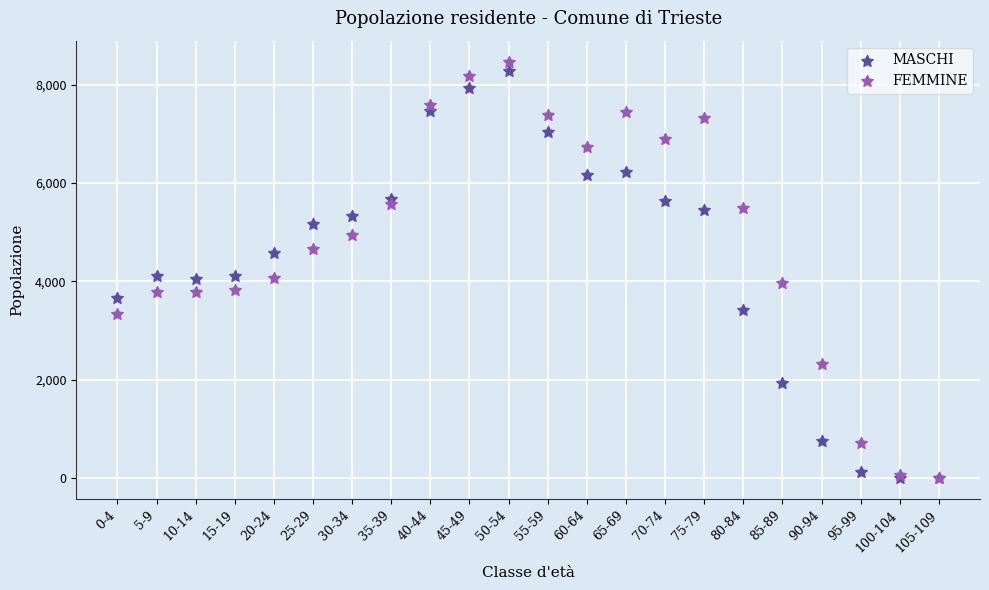

Which series has the widest spread of Y values?

FEMMINE